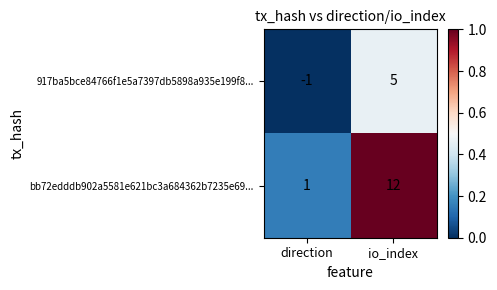

At io_index, list the series in order from smallest to largest.

917ba5bce84766f1e5a7397db5898a935e199f8..., bb72edddb902a5581e621bc3a684362b7235e69...